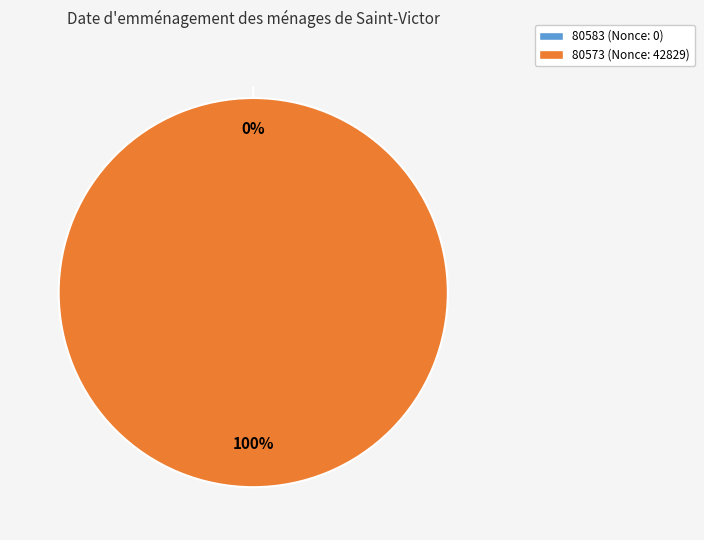

To the nearest percent, what is the difference between the 80583 and 80573 slice percentages?

100%